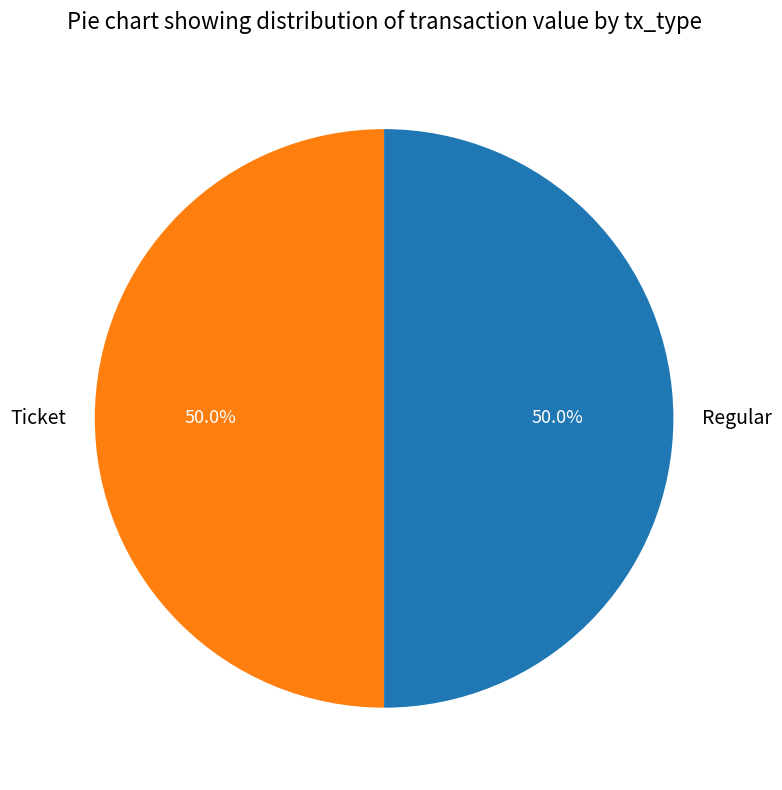

What is the ratio of the value at Ticket to the value at Regular?

1.0